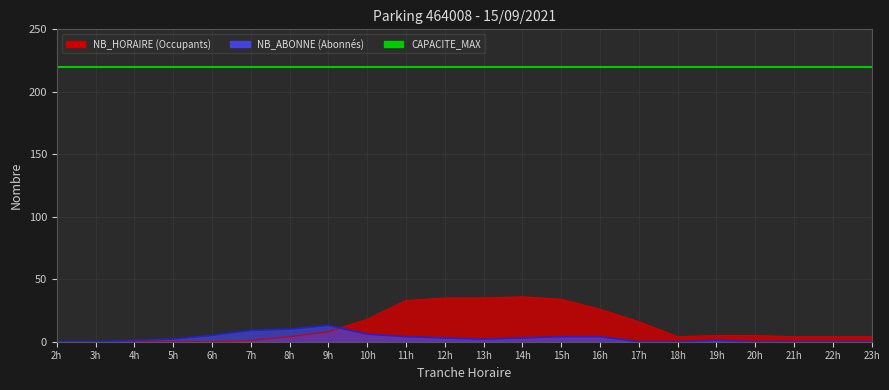

After their last crossing, which series has the higher values: NB_HORAIRE or NB_ABONNE?

NB_HORAIRE